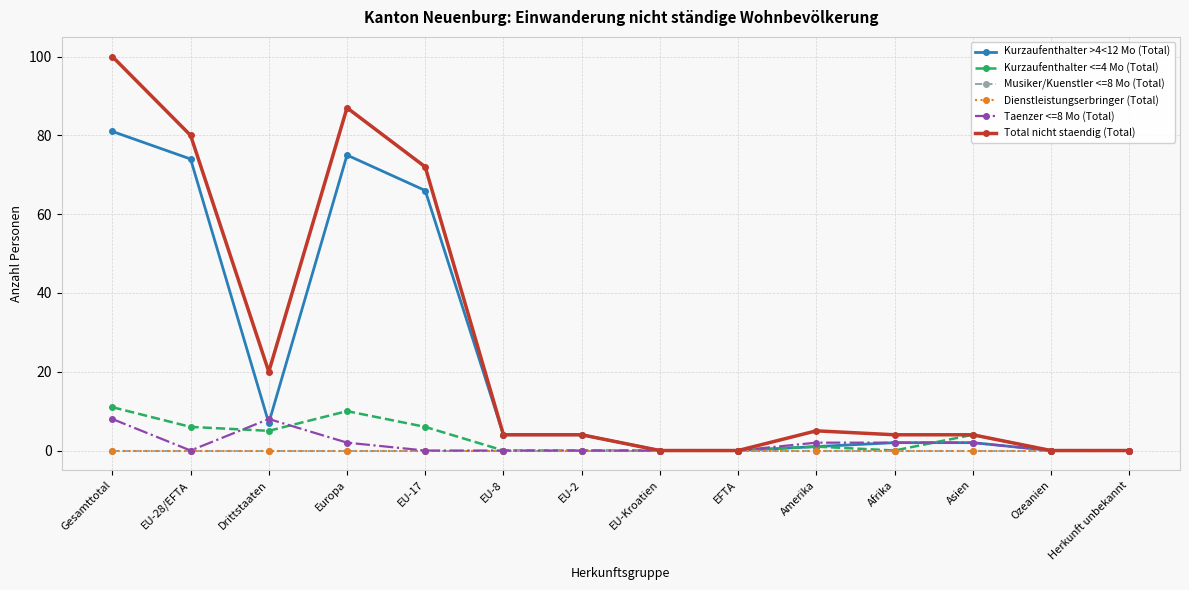

Is this an area chart (filled region under the line)?

No